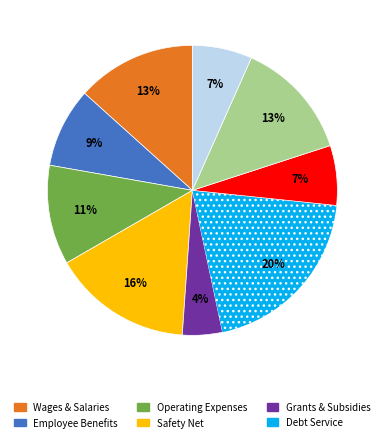

To the nearest percent, what is the average slice percentage?

11%